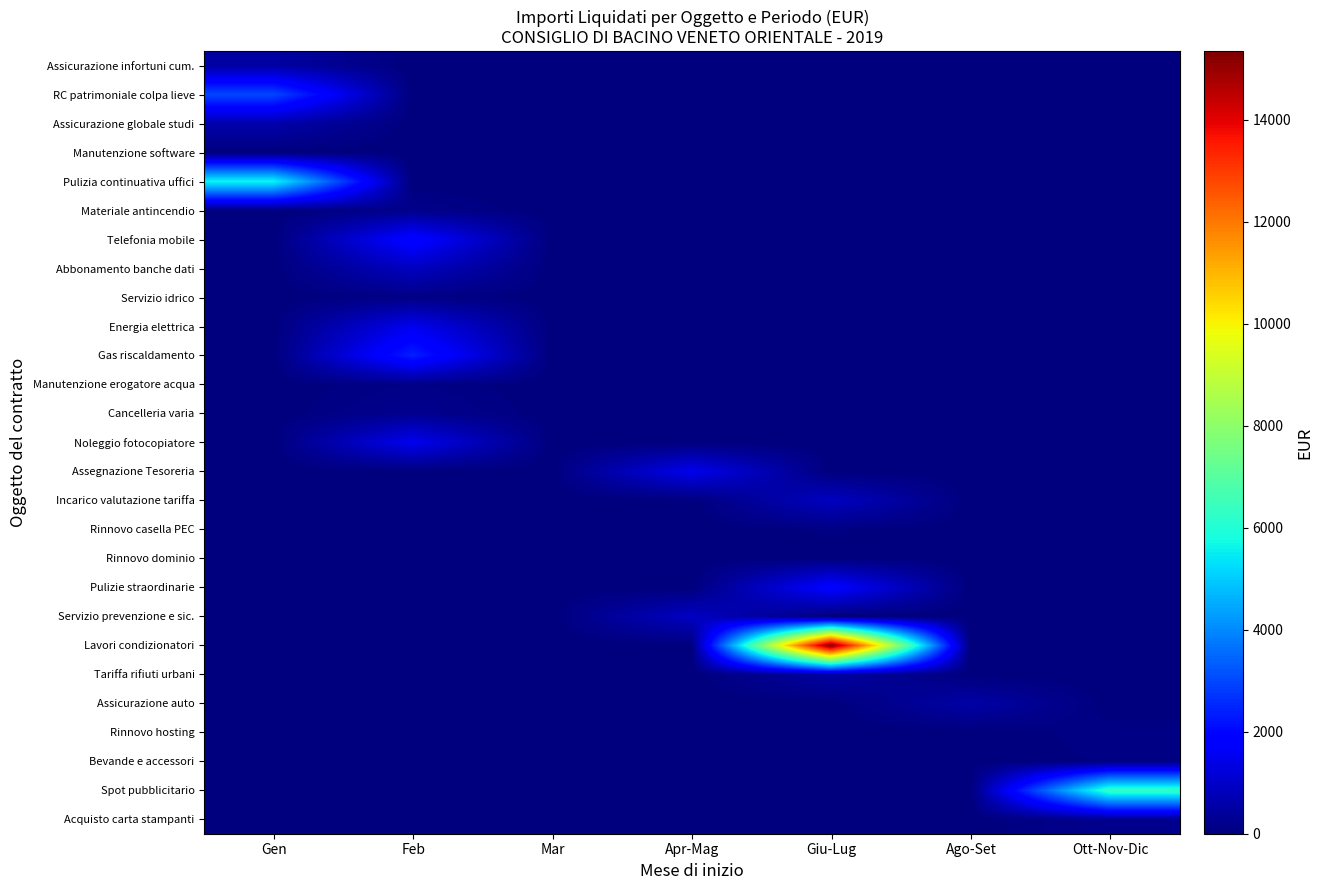

What is the spread (max minus min) of values at Ago-Set?

553.4